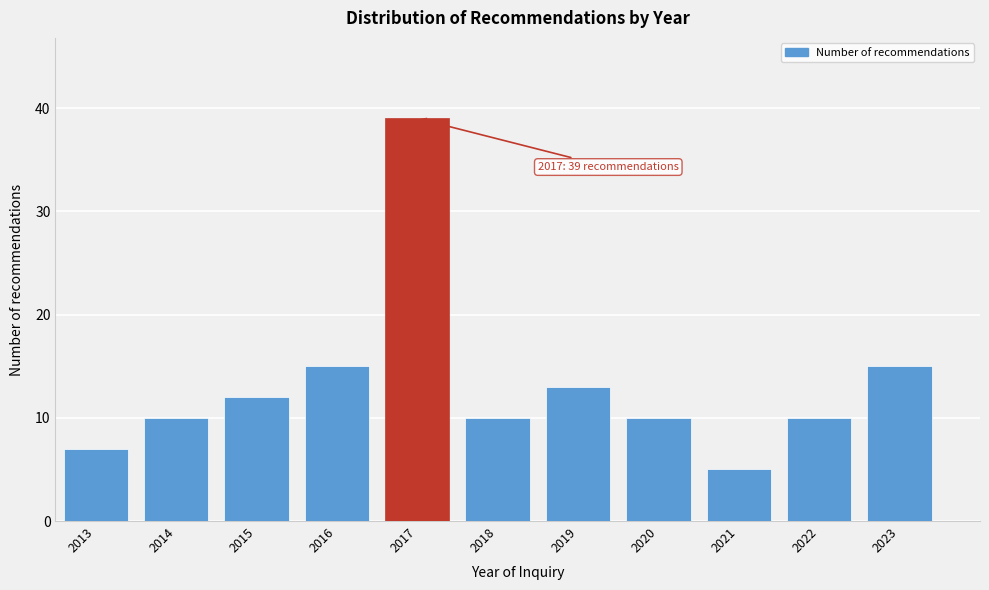

Reading left to right, transcribe all the data shown in this chart.

2013=7	2014=10	2015=12	2016=15	2017=39	2018=10	2019=13	2020=10	2021=5	2022=10	2023=15